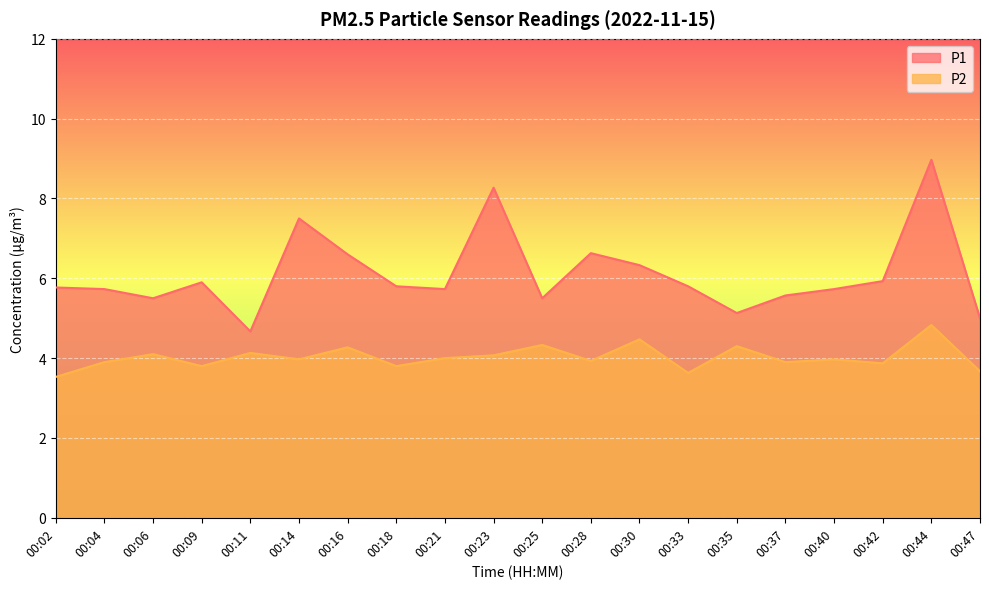

Reading left to right, what are all the values shown in this chart?

P1: 5.8	5.7	5.5	5.9	4.7	7.5	6.6	5.8	5.7	8.3	5.5	6.6	6.3	5.8	5.1	5.6	5.7	5.9	9.0	5.0
P2: 3.5	3.9	4.1	3.8	4.1	4.0	4.3	3.8	4.0	4.1	4.3	3.9	4.5	3.6	4.3	3.9	4.0	3.9	4.8	3.7